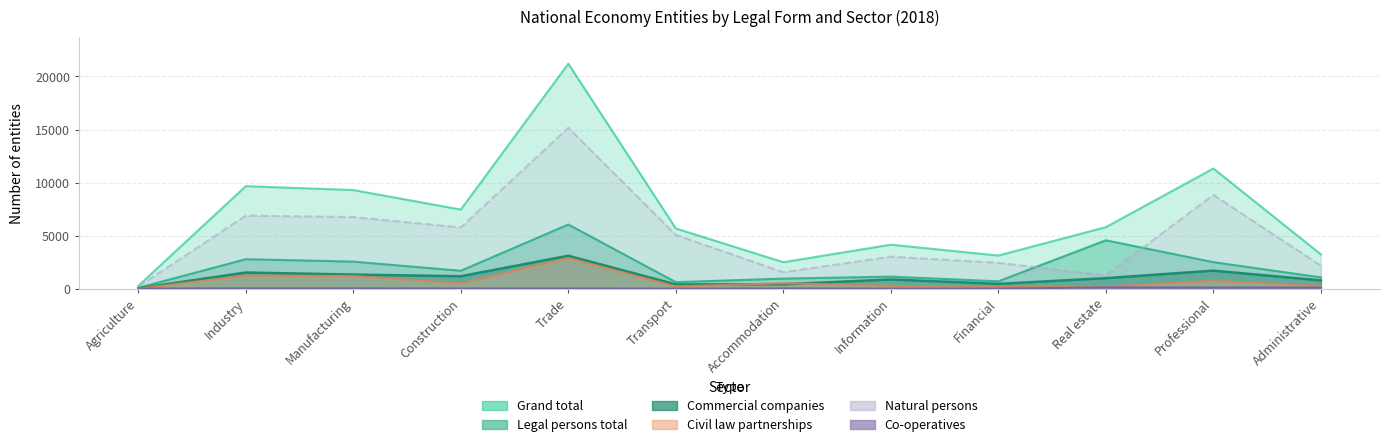

How many values in the Civil law partnerships series are below 499?

6